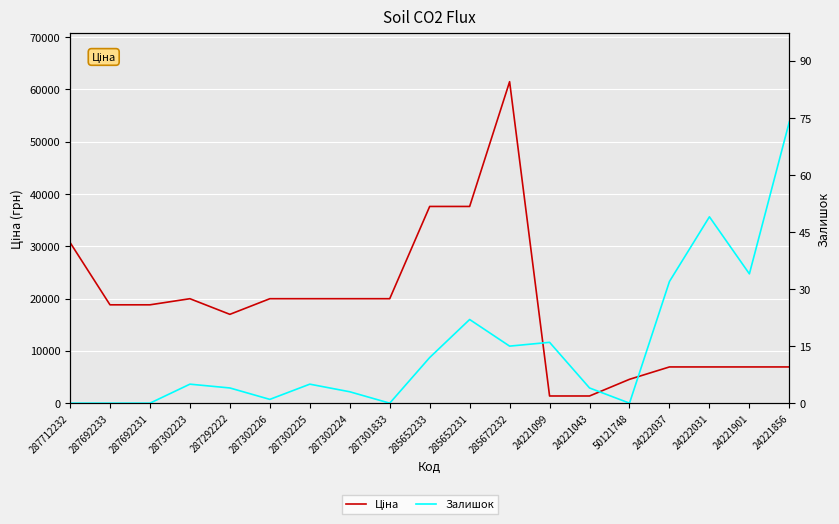

How many lines are shown in the chart?

2